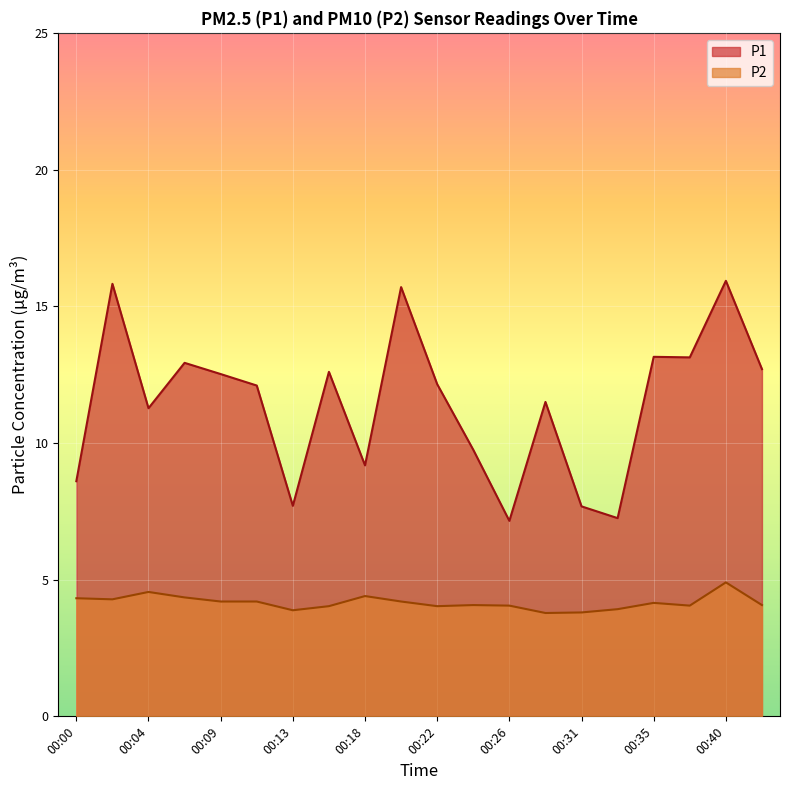

True or false: P2 has a value of 2.3 at 00:40.

False